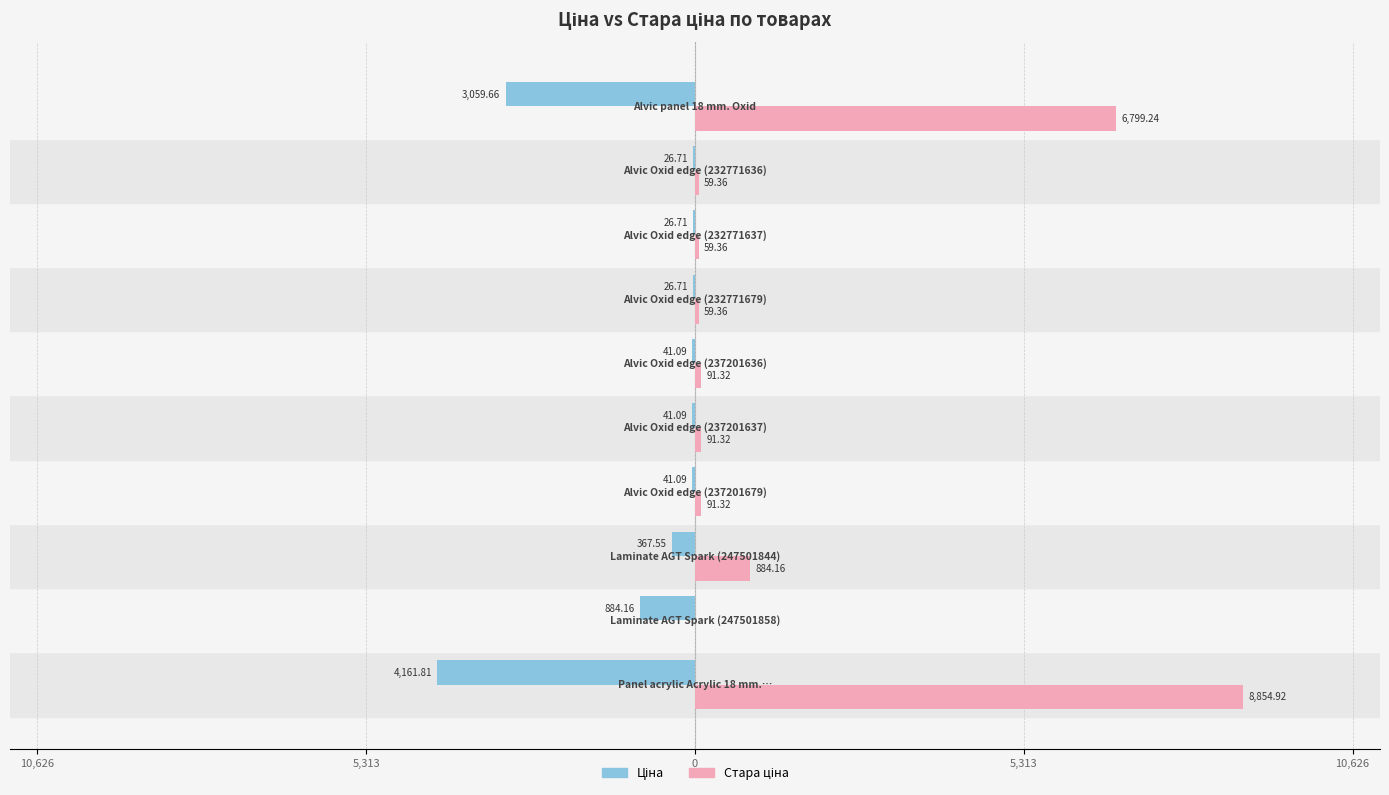

Reading left to right, what are all the values shown in this chart?

Ціна: -4161.8	-884.2	-367.6	-41.1	-41.1	-41.1	-26.7	-26.7	-26.7	-3059.7
Стара ціна: 8854.9	0.0	884.2	91.3	91.3	91.3	59.4	59.4	59.4	6799.2